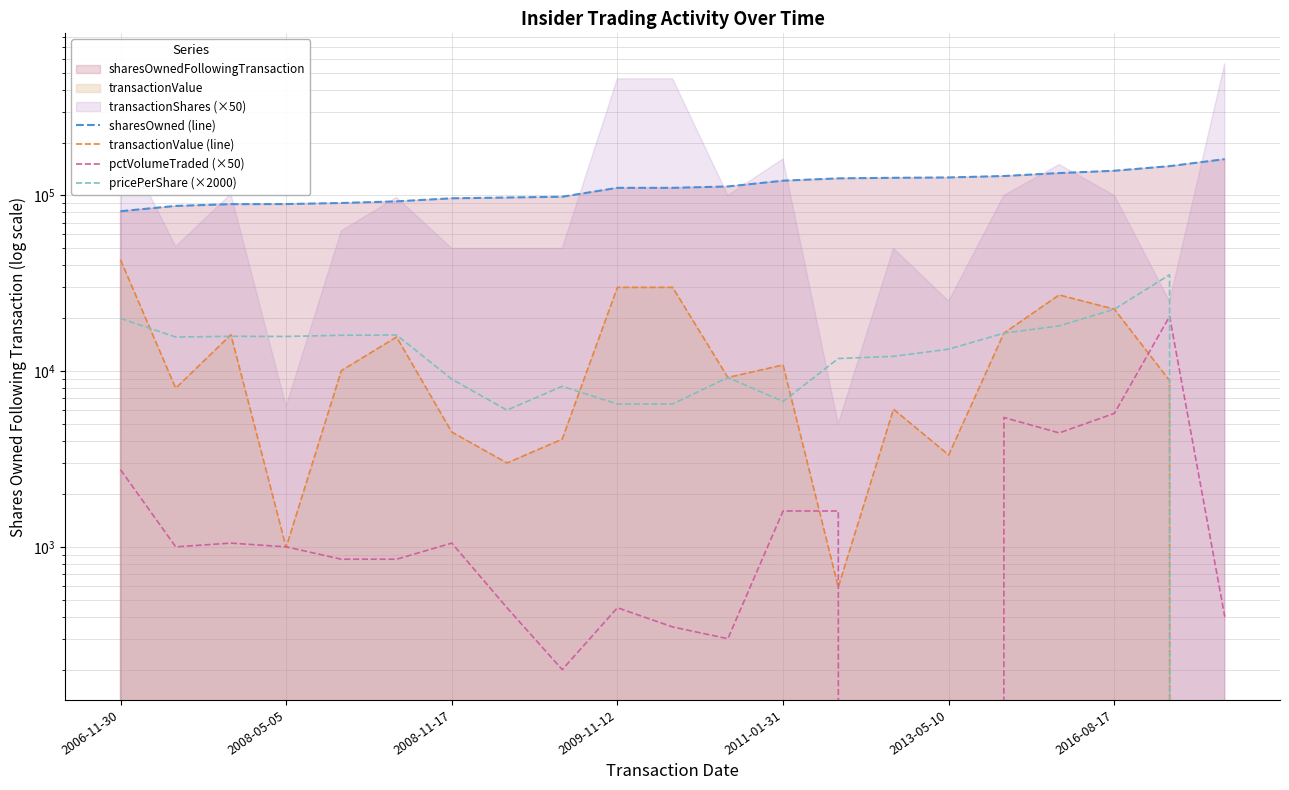

List the labels in order of pricePerShare (×2000) value, largest first.

19, 18, 2006-11-30, 17, 16, 2013-05-10, 2011-01-31, 2008-11-17, 2009-11-12, 2008-05-05, 15, 14, 13, 11, 2016-08-17, 8, 12, 9, 10, 7, 20